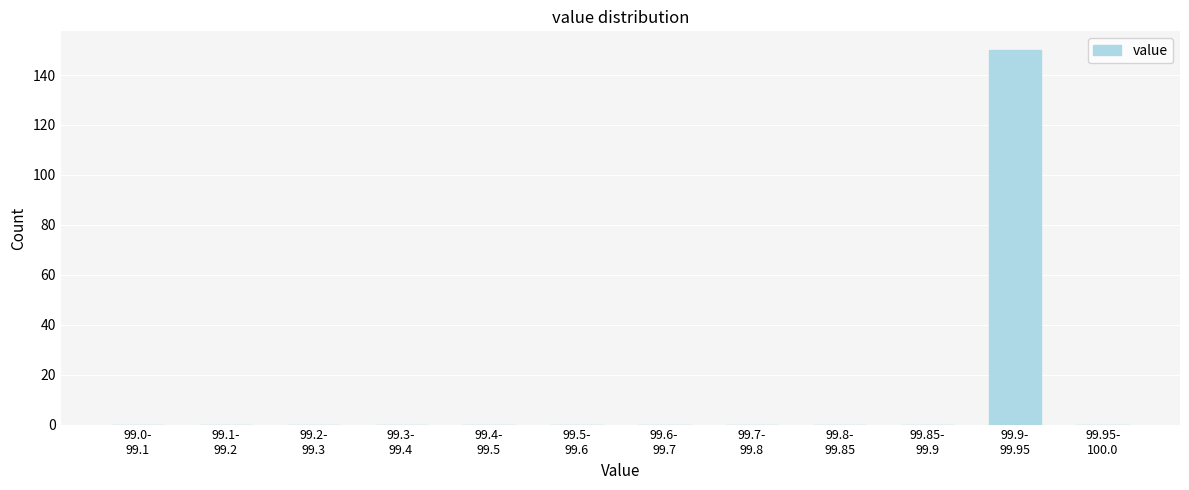

What is the sum of all values?

150